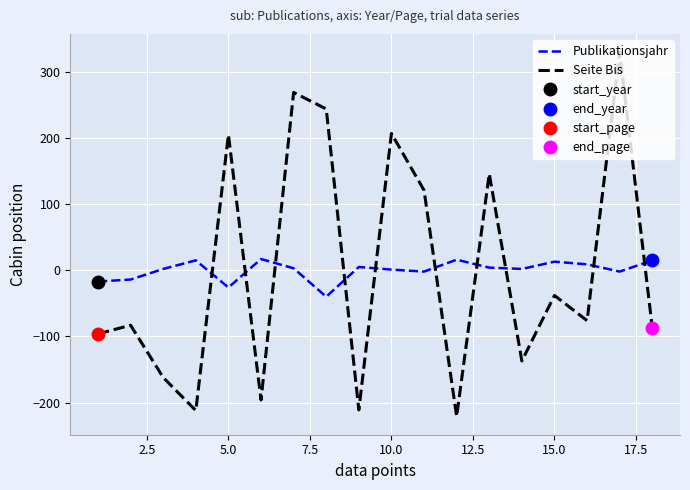

How many lines are shown in the chart?

2